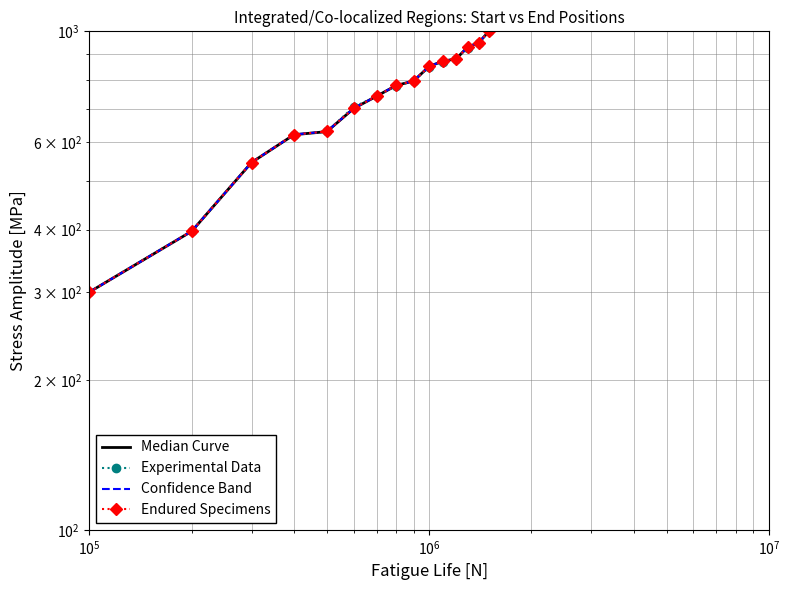

How many categories are shown in the chart?

15